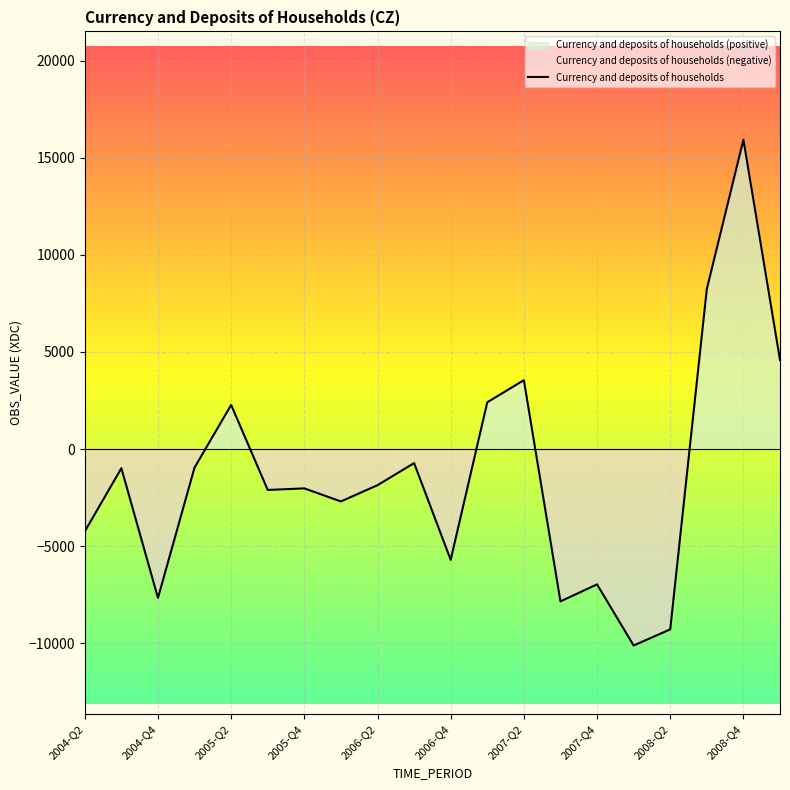

How many data points does each series have?

20